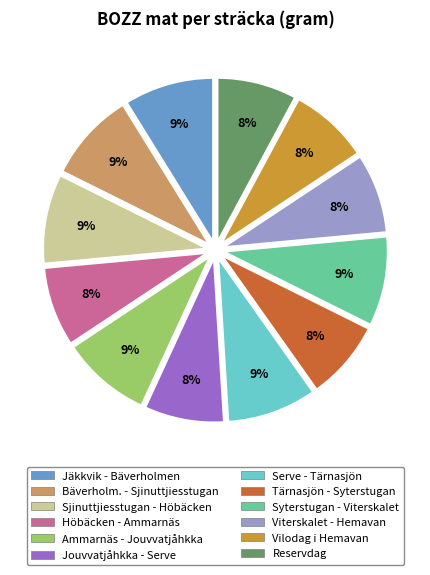

Combined, do Viterskalet - Hemavan and Jouvvatjåhkka - Serve account for over 50%?

No